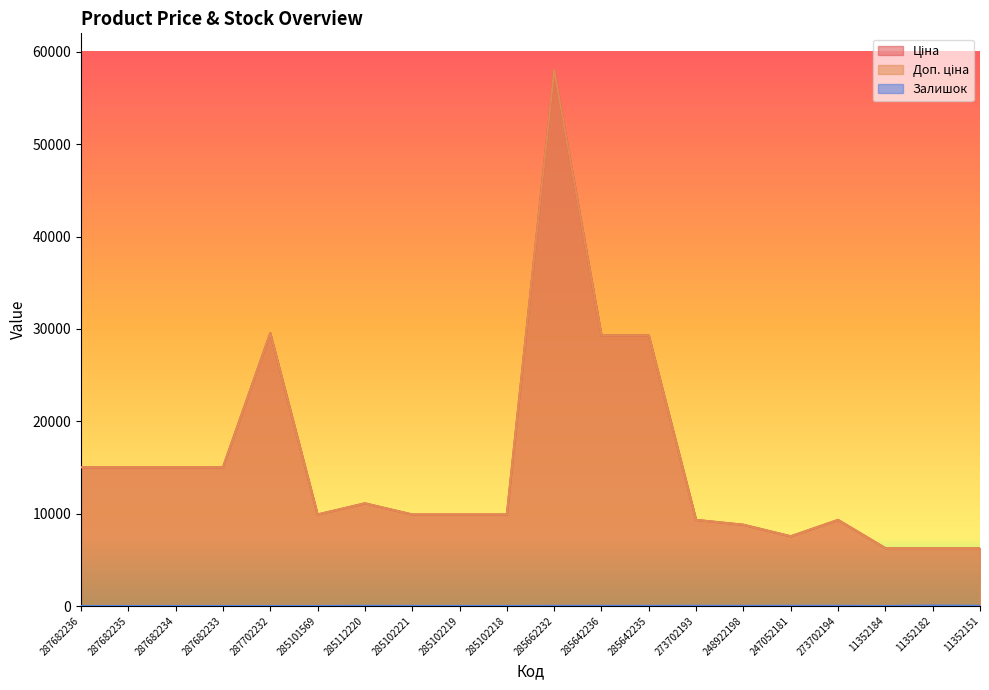

Rank the categories by Доп. ціна value from highest to lowest.

285662232, 287702232, 285642236, 285642235, 287682236, 287682235, 287682234, 287682233, 285112220, 285101569, 285102221, 285102219, 285102218, 273702193, 273702194, 248922198, 247052181, 11352184, 11352182, 11352151